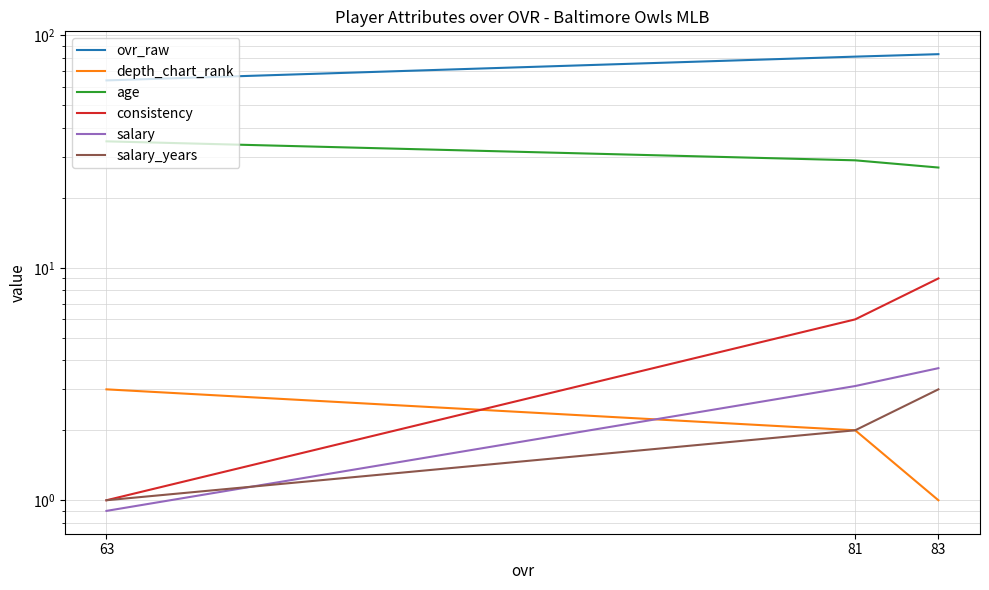

List the labels in order of salary value, smallest first.

63, 81, 83